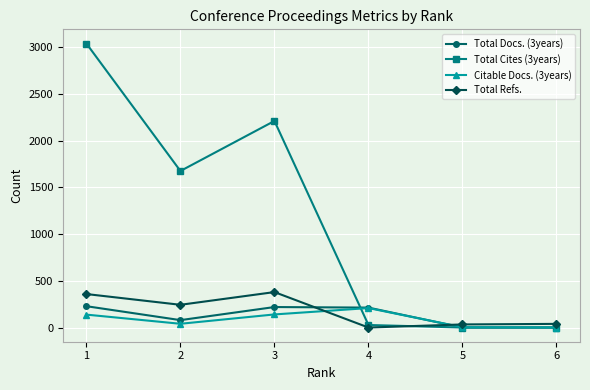

At how many categories does at least one series exceed 2097?

2